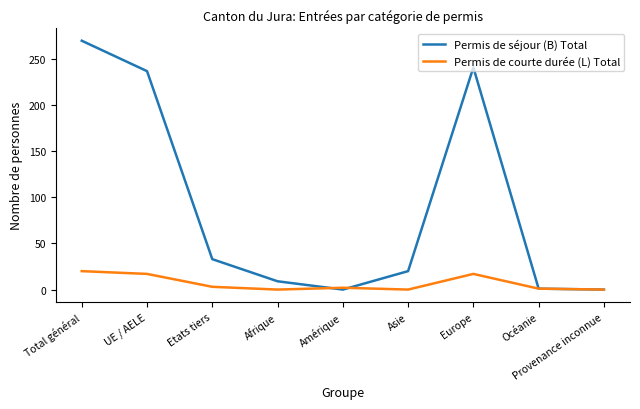

What is the difference between the highest and lowest values at Amérique?

2